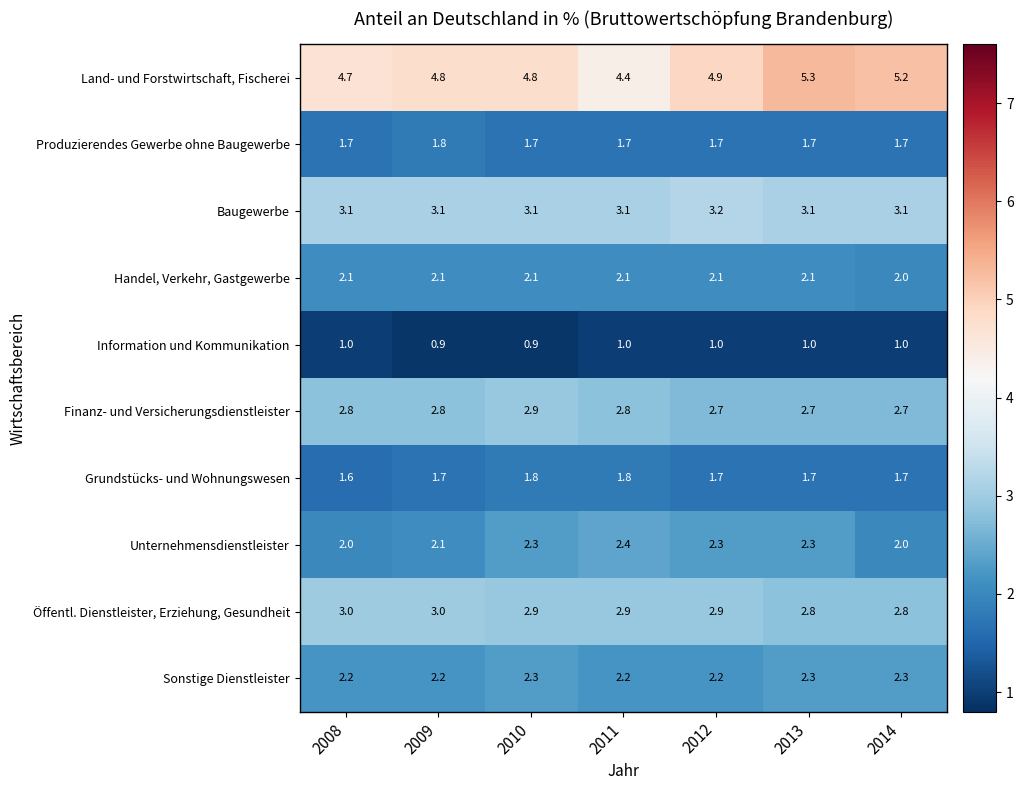

What is the difference between the highest and lowest values at 2014?

4.2